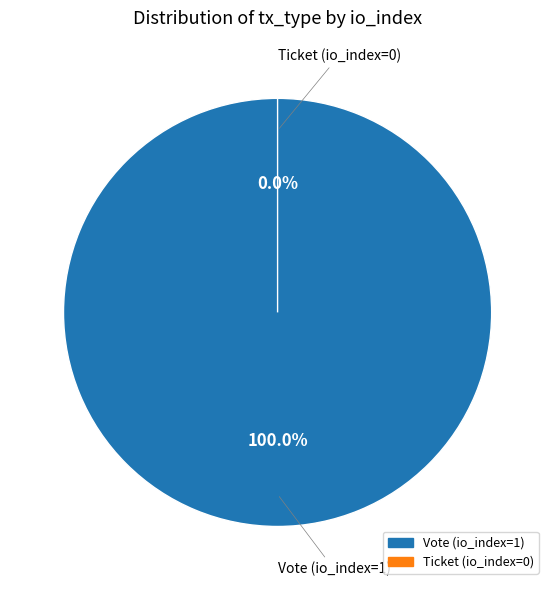

To the nearest percent, what is the difference between the Ticket (io_index=0) and Vote (io_index=1) slice percentages?

100%